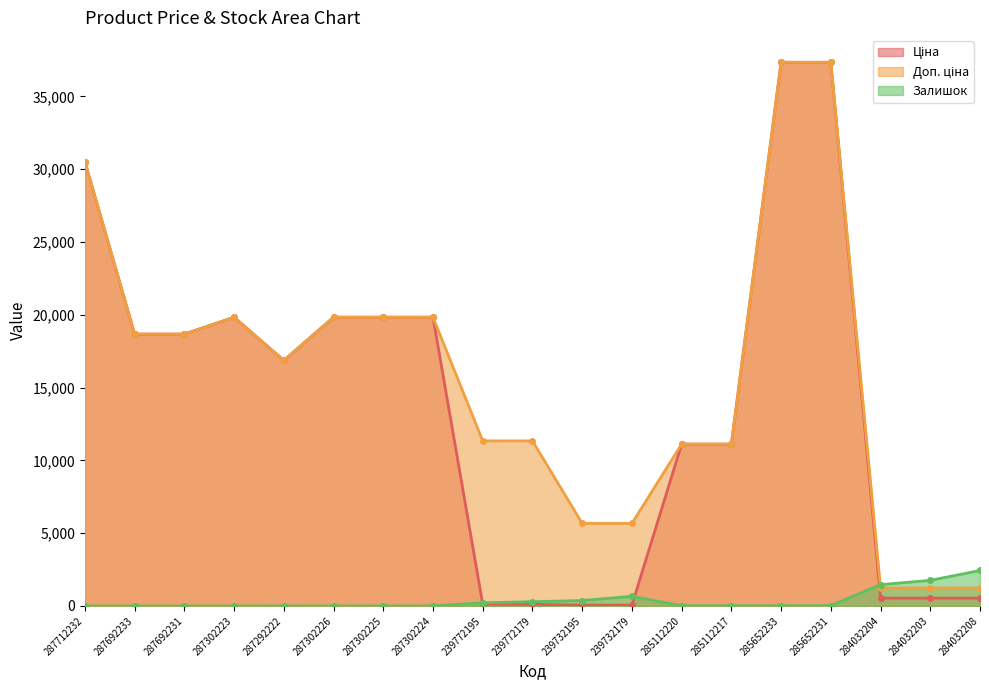

What is the sum of the Доп. ціна values at 285652231 and 287302224?

57174.1